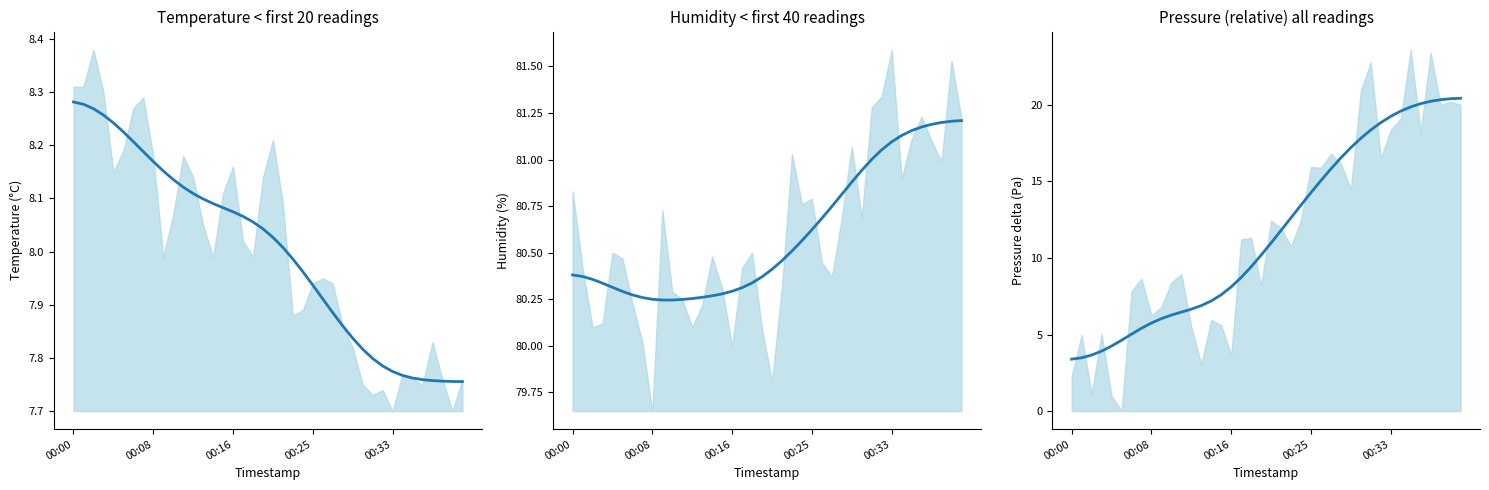

True or false: the data has more than 2 interior local peaks.

False